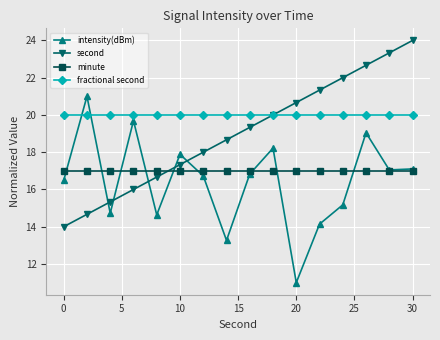

After their last crossing, which series has the higher values: intensity(dBm) or second?

second